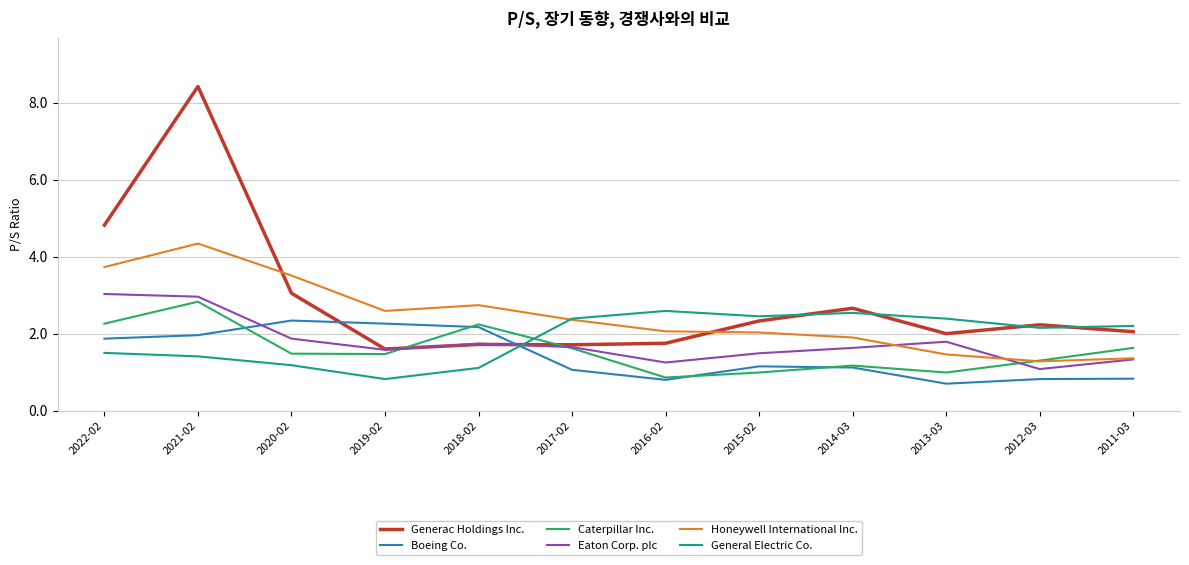

The value of Eaton Corp. plc at 2011-03 is 2.1. True or false?

False